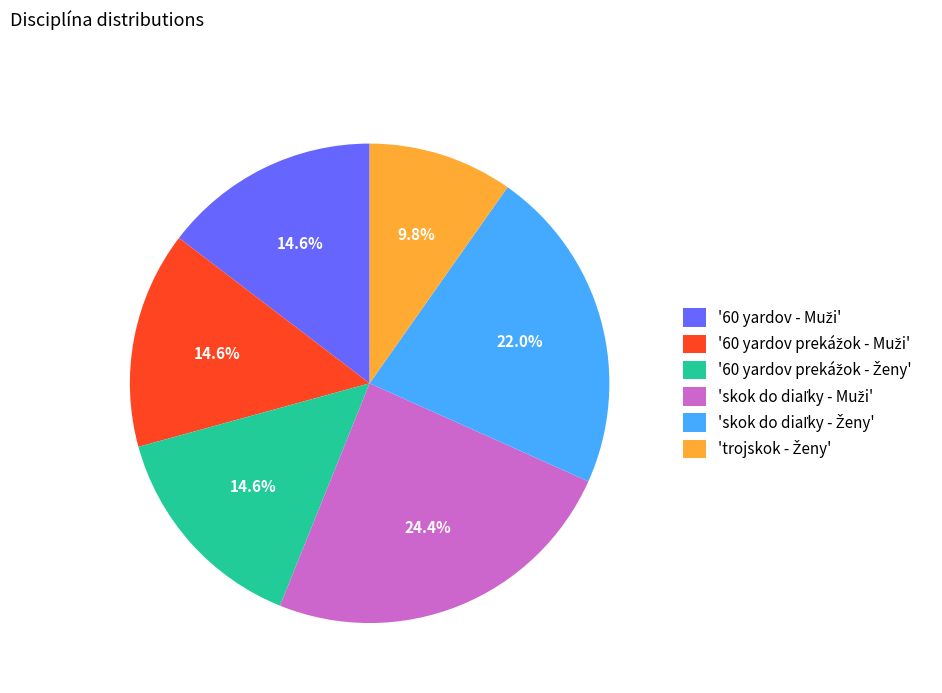

Is there any slice that represents more than half of the pie?

No